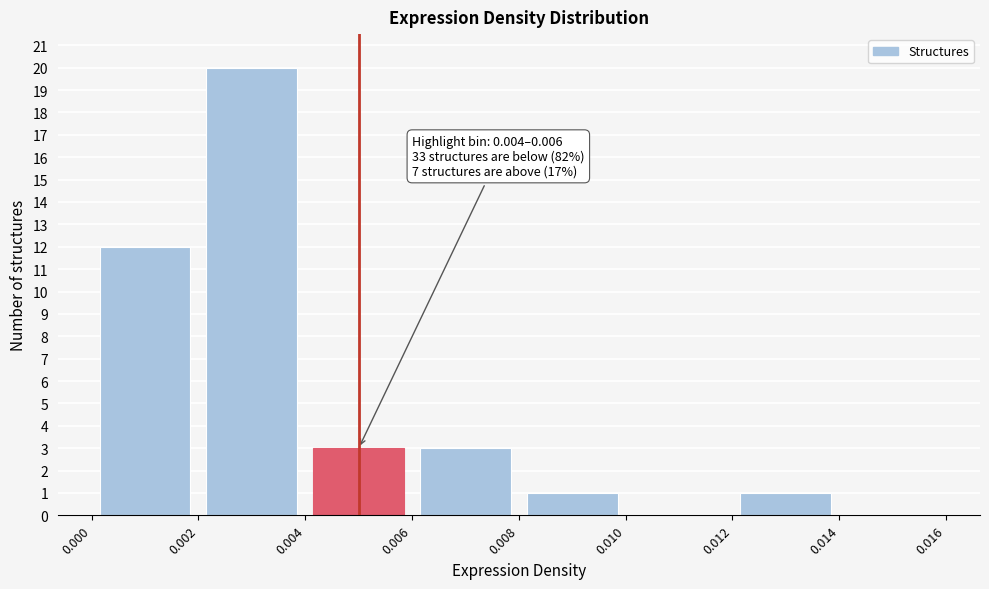

Which range on the x-axis has the tallest bar?

0.002 to 0.004